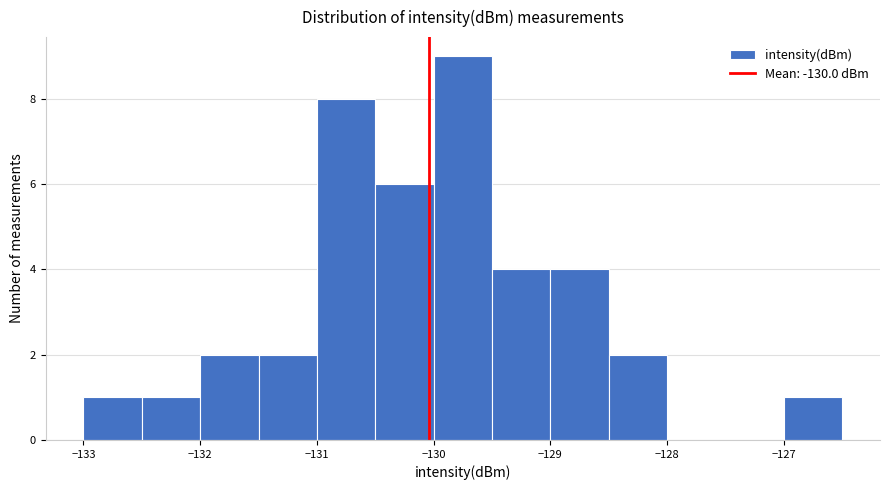

What is the height of the bar covering -129.0 to -128.5 on the x-axis? The values are not printed on the chart, so give them approximately, as read against the axis.

4